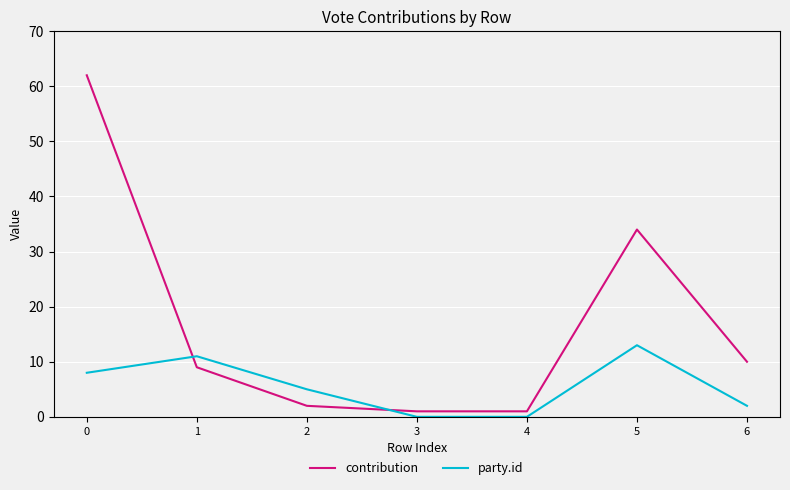

Count the number of data series in this chart.

2